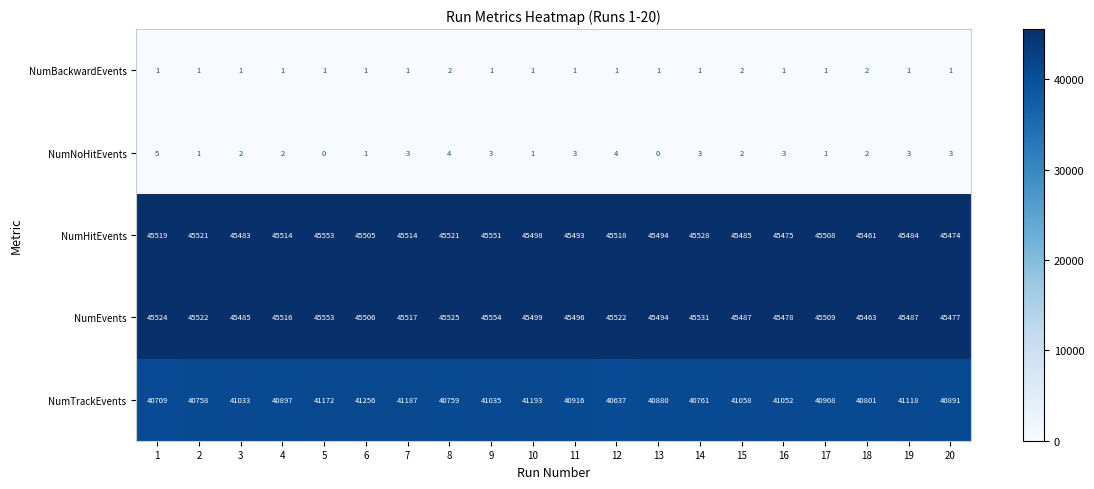

True or false: NumTrackEvents has a value of 62946 at 16.

False